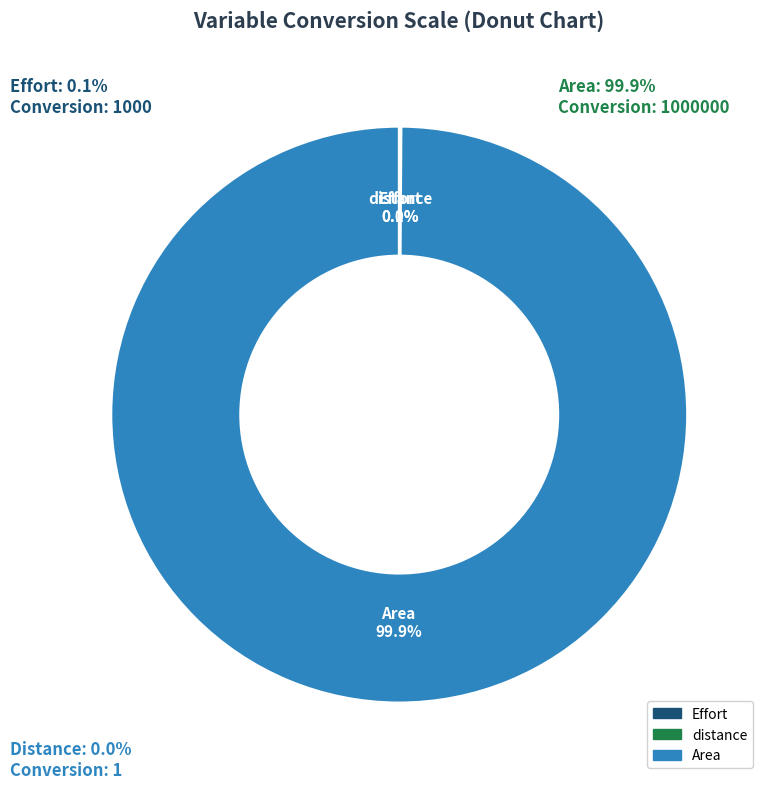

What percentage do Area and distance together represent?

99.9%